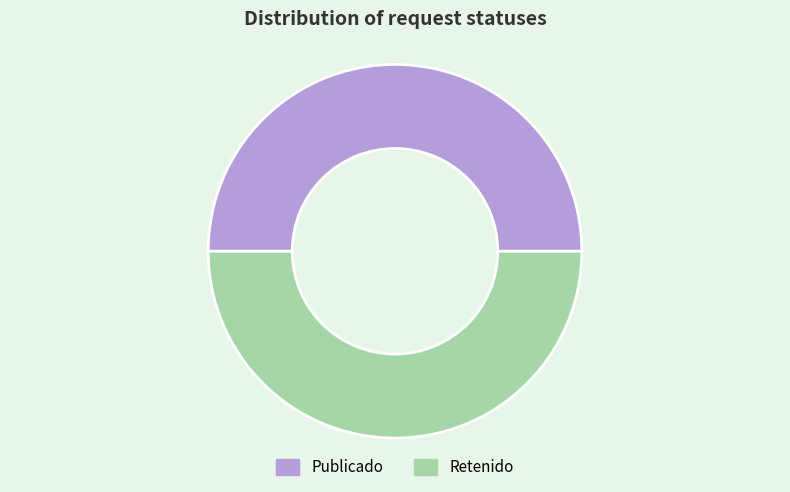

The Retenido slice represents 50% of the pie. True or false?

True